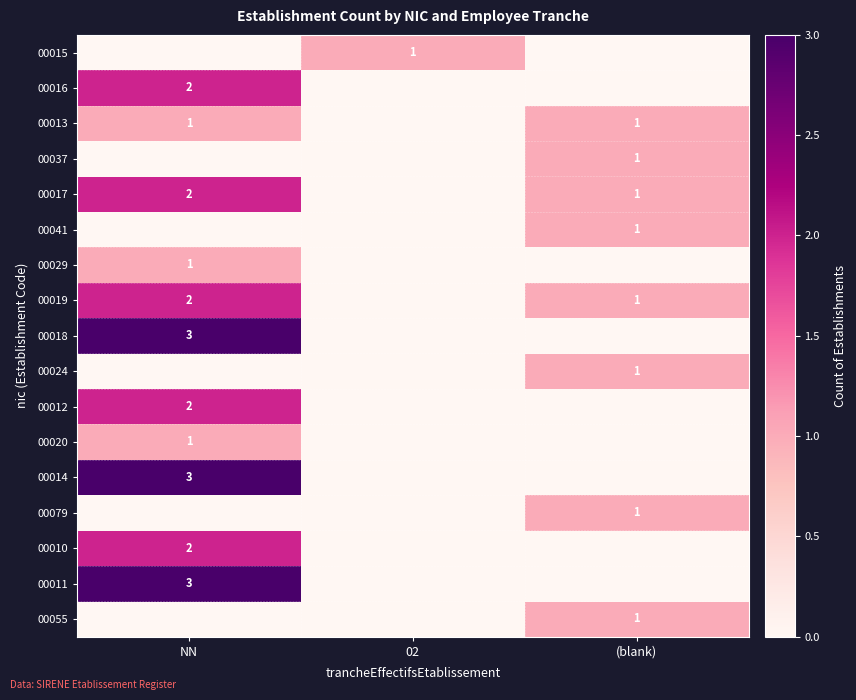

The 00079 series shows 0 at (blank). True or false?

False